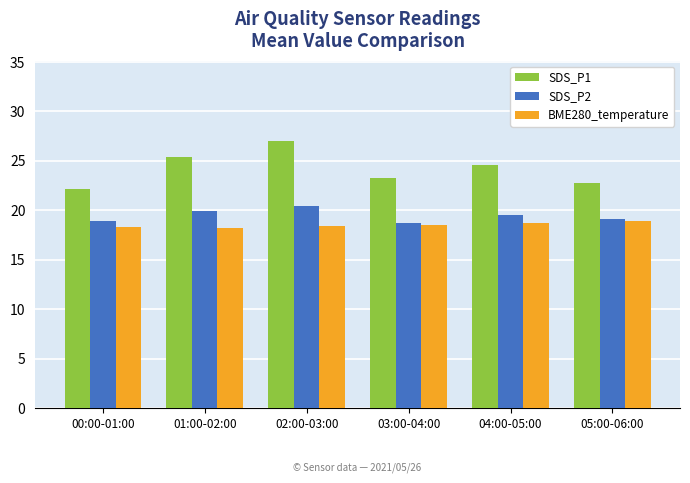

How many bars are there in total?

18